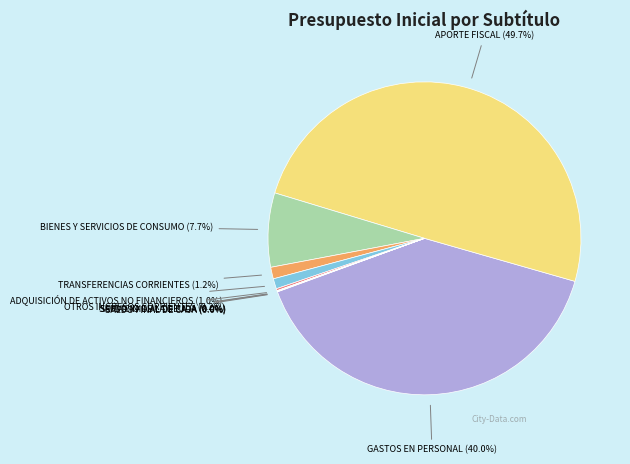

Which slice is the smallest?

SERVICIO DE LA DEUDA